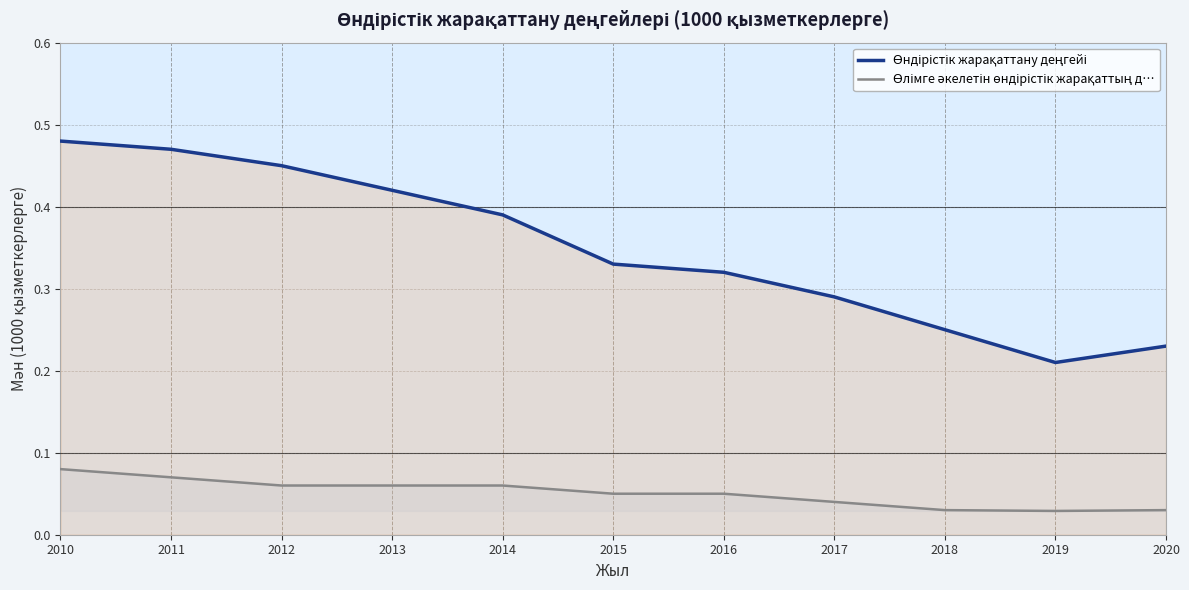

At how many categories does at least one series exceed 0?

11